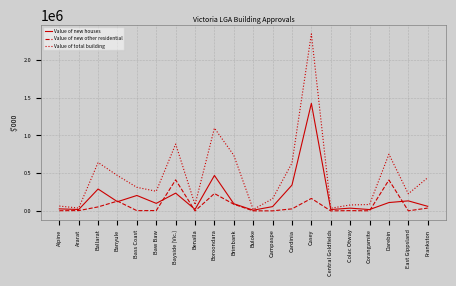

What is the maximum value shown in the chart?

2342814.9